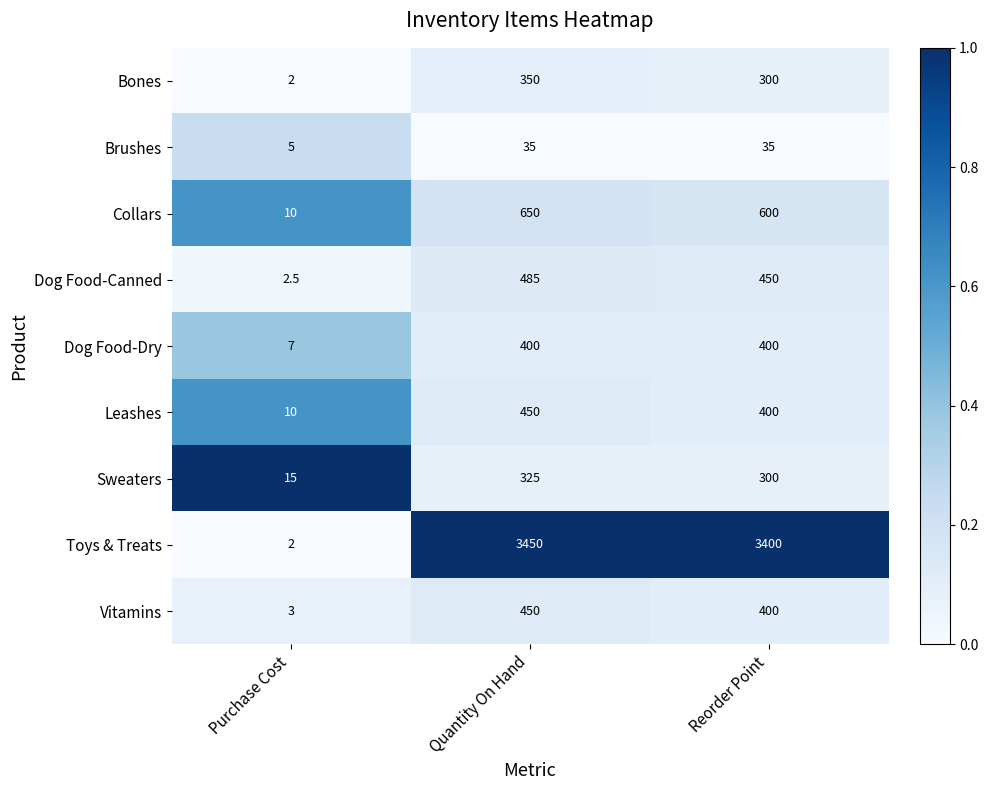

Reading left to right, transcribe all the data shown in this chart.

Bones: 2.0	350.0	300.0
Brushes: 5.0	35.0	35.0
Collars: 10.0	650.0	600.0
Dog Food-Canned: 2.5	485.0	450.0
Dog Food-Dry: 7.0	400.0	400.0
Leashes: 10.0	450.0	400.0
Sweaters: 15.0	325.0	300.0
Toys & Treats: 2.0	3450.0	3400.0
Vitamins: 3.0	450.0	400.0